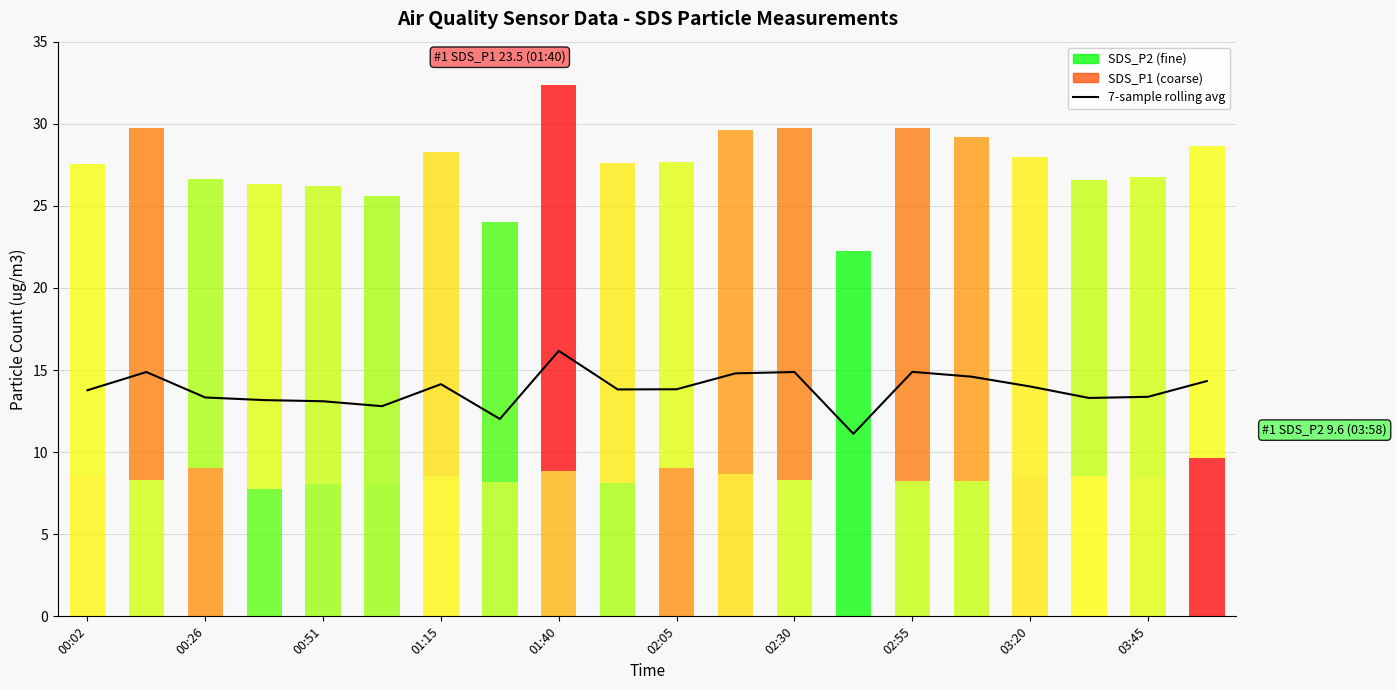

Reading right to left, transcribe all the data shown in this chart.

14.3	13.4	13.3	14.0	14.6	14.9	11.1	14.9	14.8	13.8	13.8	16.2	12.0	14.1	12.8	13.1	13.2	13.3	14.9	13.8